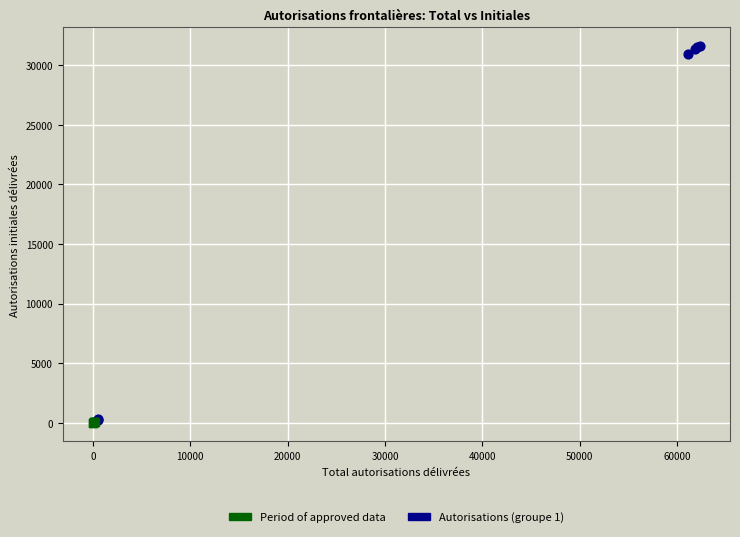

Which series contains the highest Y value?

Autorisations (groupe 1)